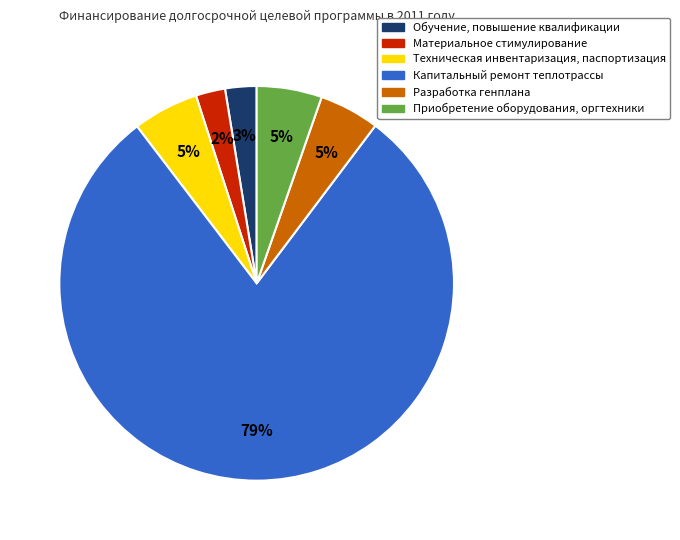

Is it true that Приобретение оборудования, оргтехники is 20% of the pie?

False